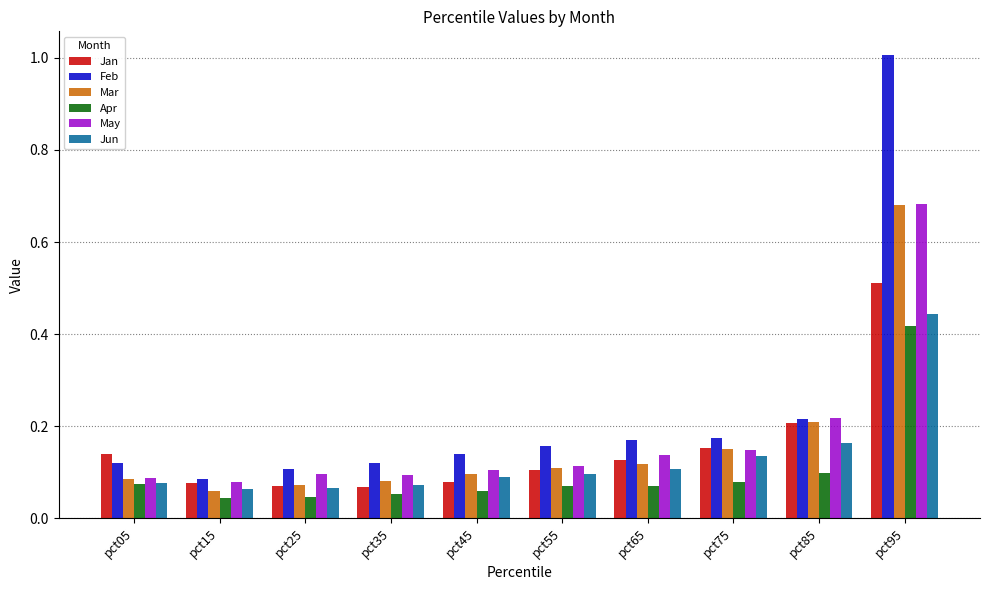

True or false: Apr has a value of 0.1 at pct55.

True